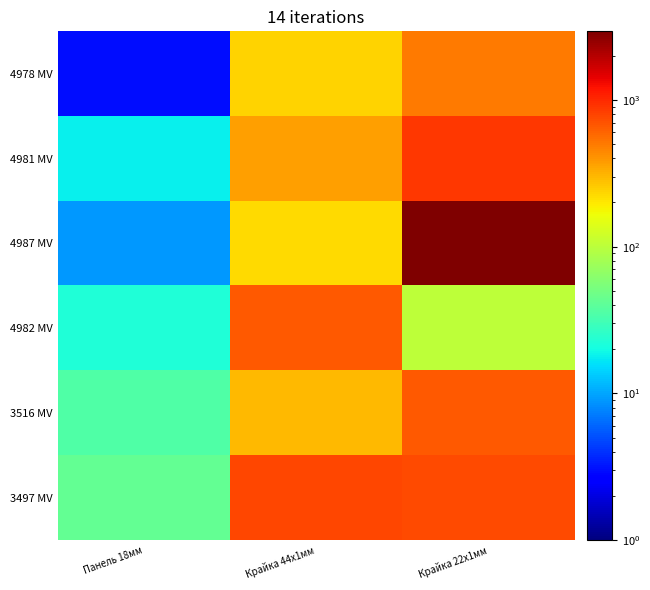

Reading left to right, what are all the values shown in this chart?

4978 MV: Панель 18мм=3	Крайка 44x1мм=237	Крайка 22x1мм=511
4981 MV: Панель 18мм=18	Крайка 44x1мм=372	Крайка 22x1мм=894
4987 MV: Панель 18мм=9	Крайка 44x1мм=222	Крайка 22x1мм=2933
4982 MV: Панель 18мм=22	Крайка 44x1мм=658	Крайка 22x1мм=102
3516 MV: Панель 18мм=35	Крайка 44x1мм=295	Крайка 22x1мм=657
3497 MV: Панель 18мм=43	Крайка 44x1мм=781	Крайка 22x1мм=760